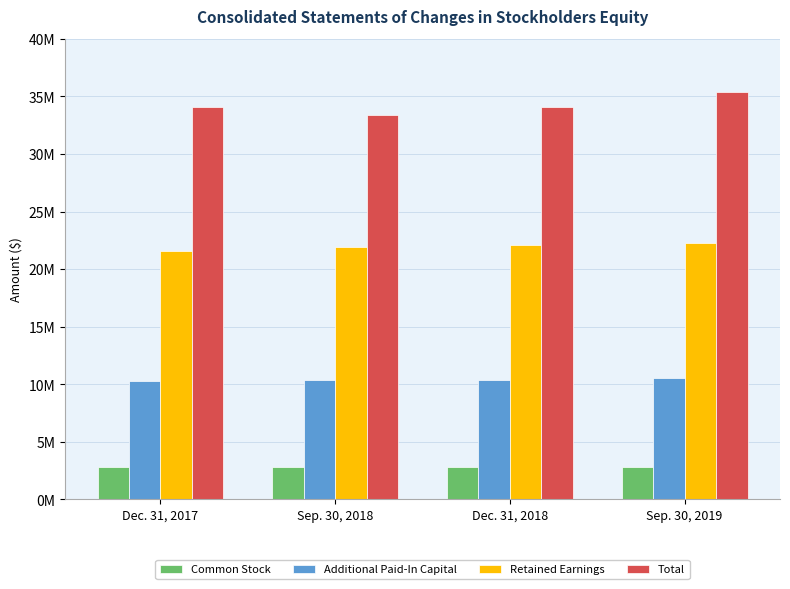

Between Dec. 31, 2017 and Sep. 30, 2019, which series saw the biggest shift?

Total